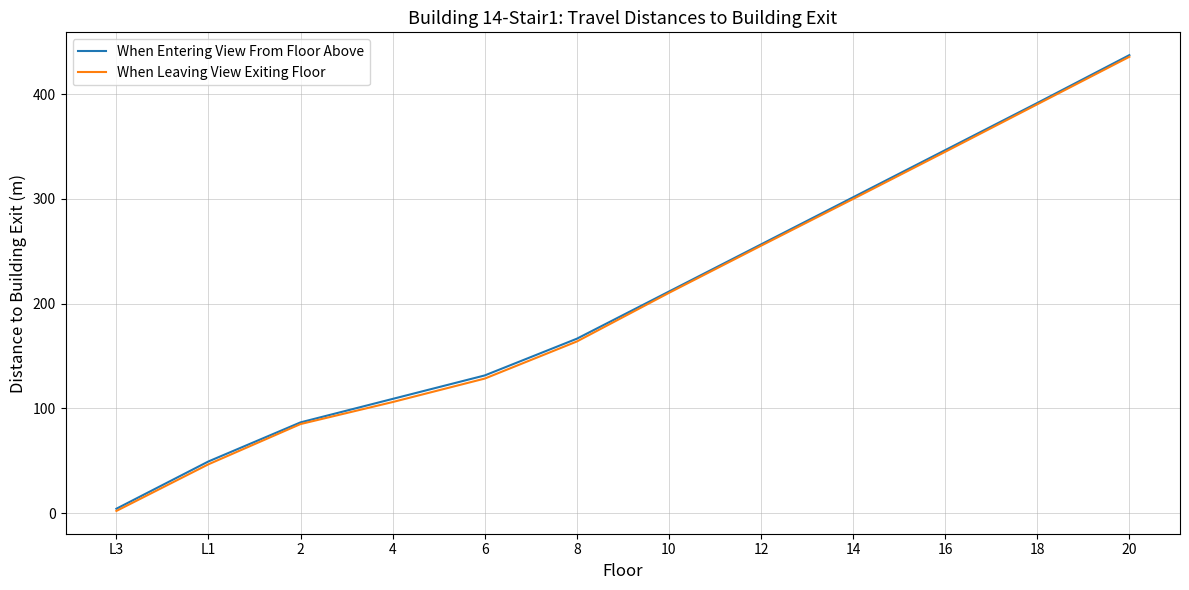

True or false: When Entering View From Floor Above has a value of 141.1 at 20.

False